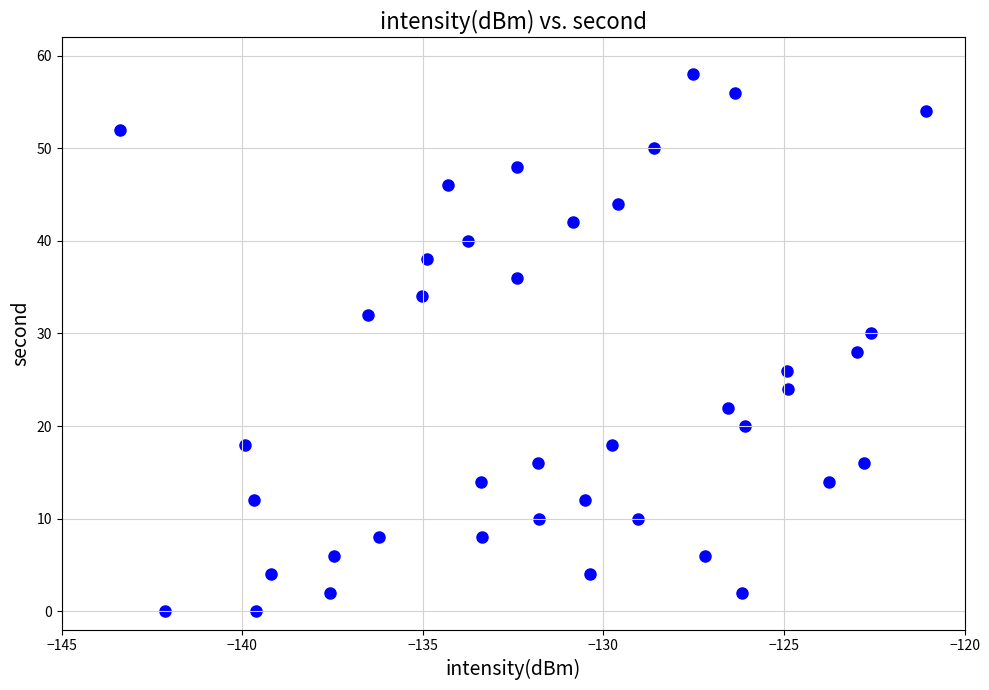

What is the range of Y values (max minus min)?

58